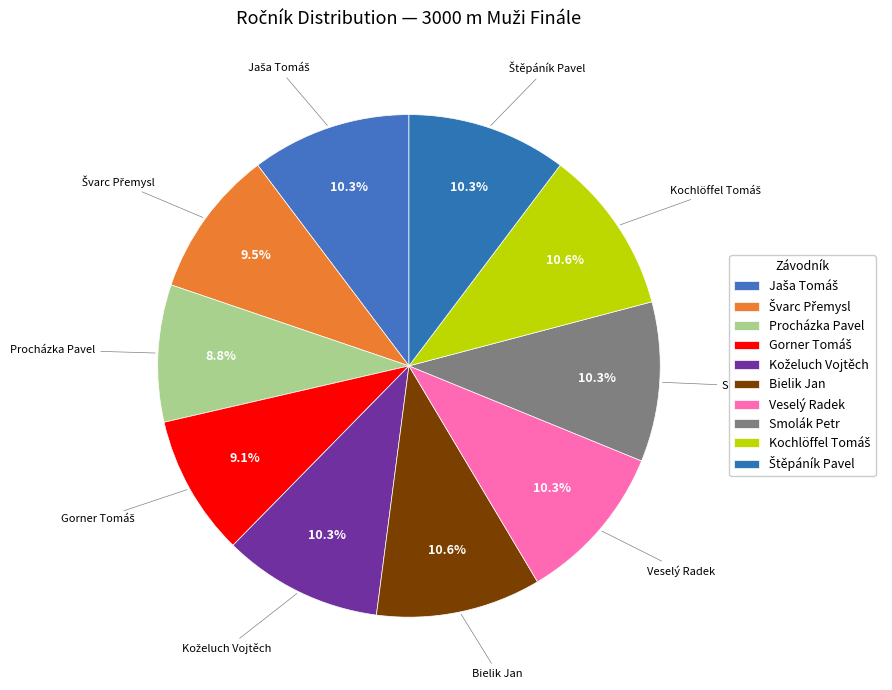

Count the number of slices in the pie.

10